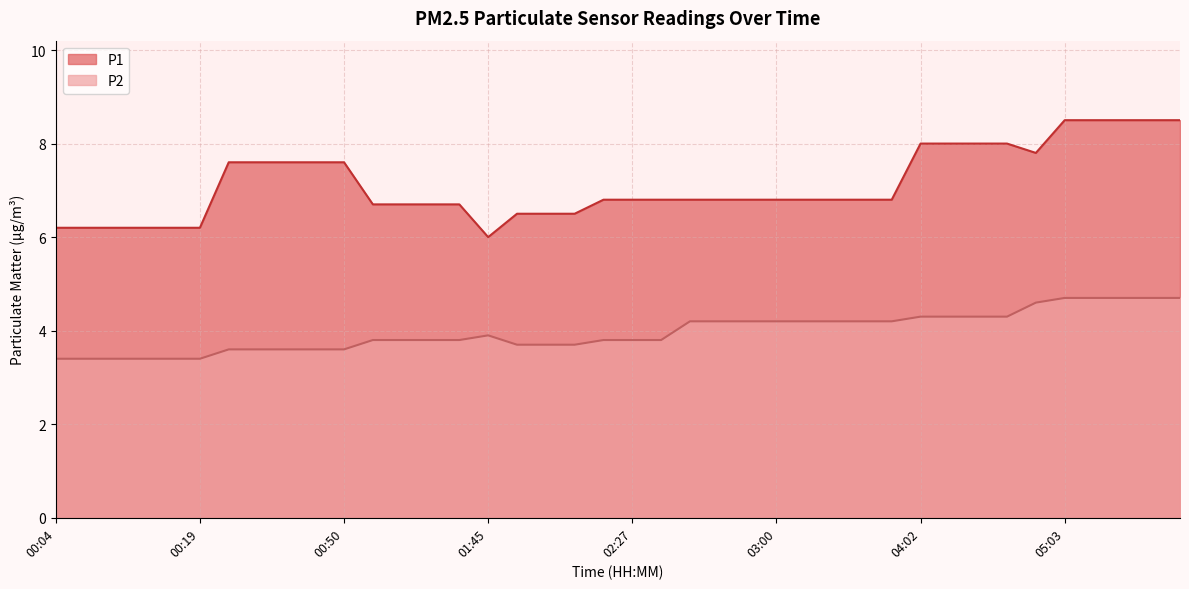

True or false: P1 and P2 intersect in this chart.

False